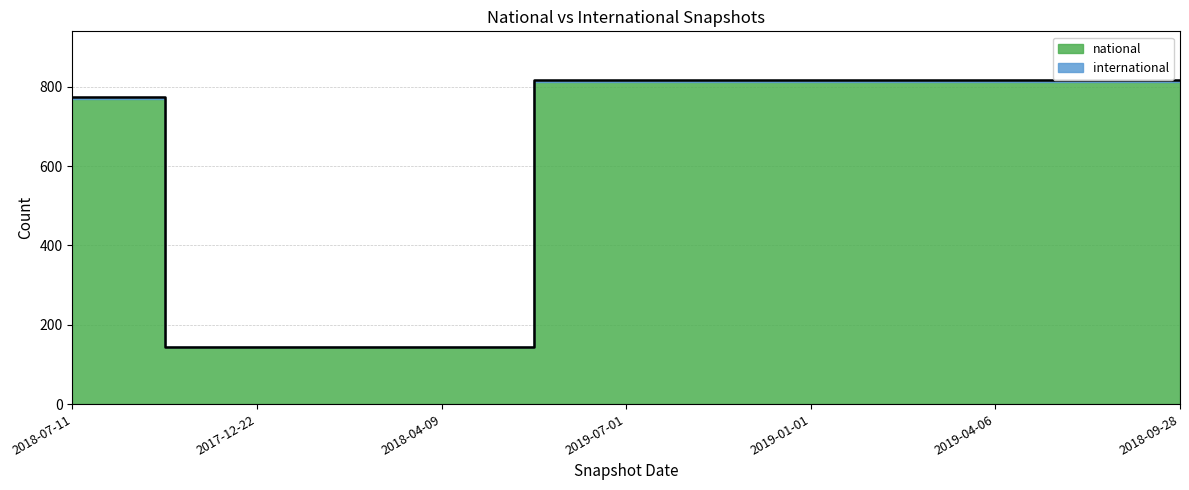

What is the ratio of the value at 2019-01-01 to the value at 2017-12-22?

5.7